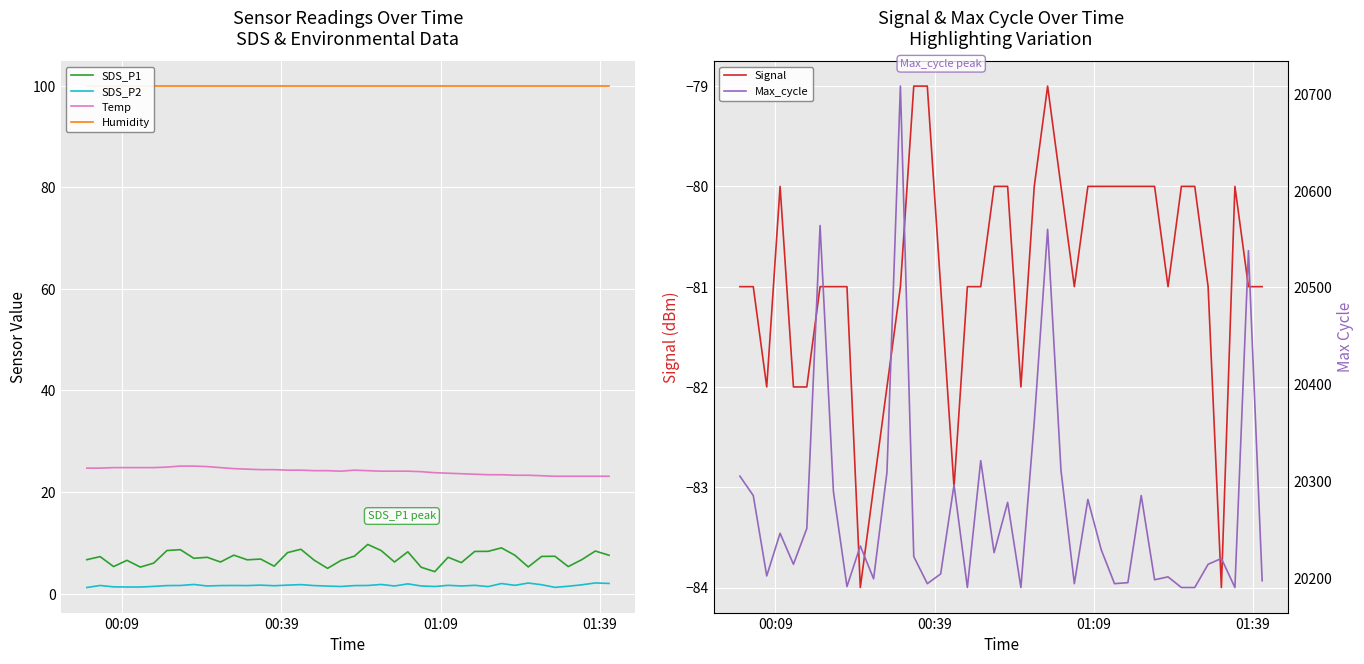

True or false: Humidity and SDS_P2 intersect in this chart.

False